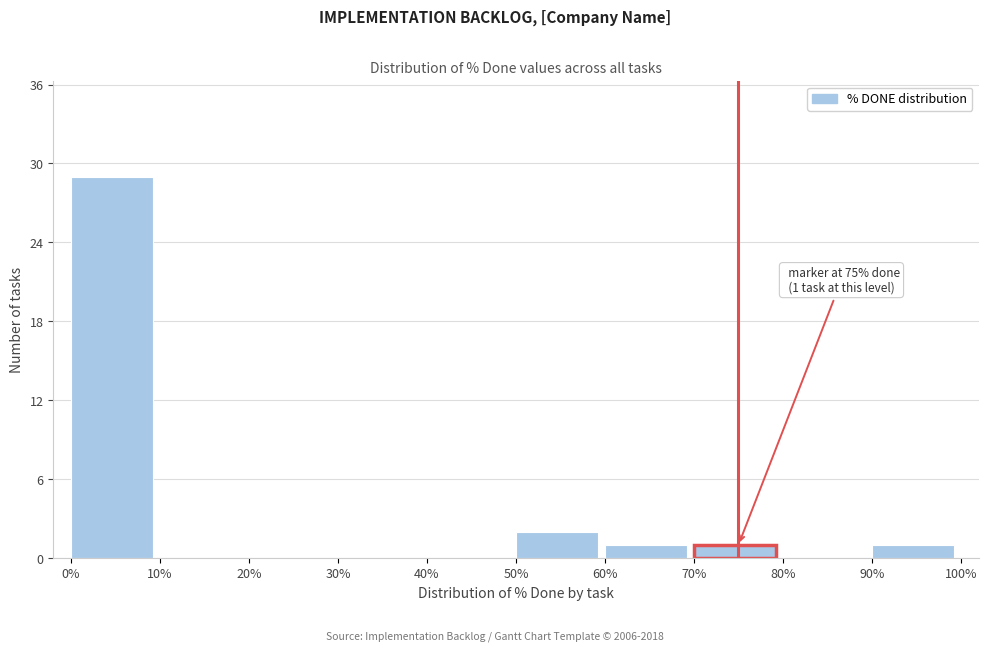

Reading right to left, list all the values displayed in this chart.

90%=1	80%=0	70%=1	60%=1	50%=2	40%=0	30%=0	20%=0	10%=0	0%=29